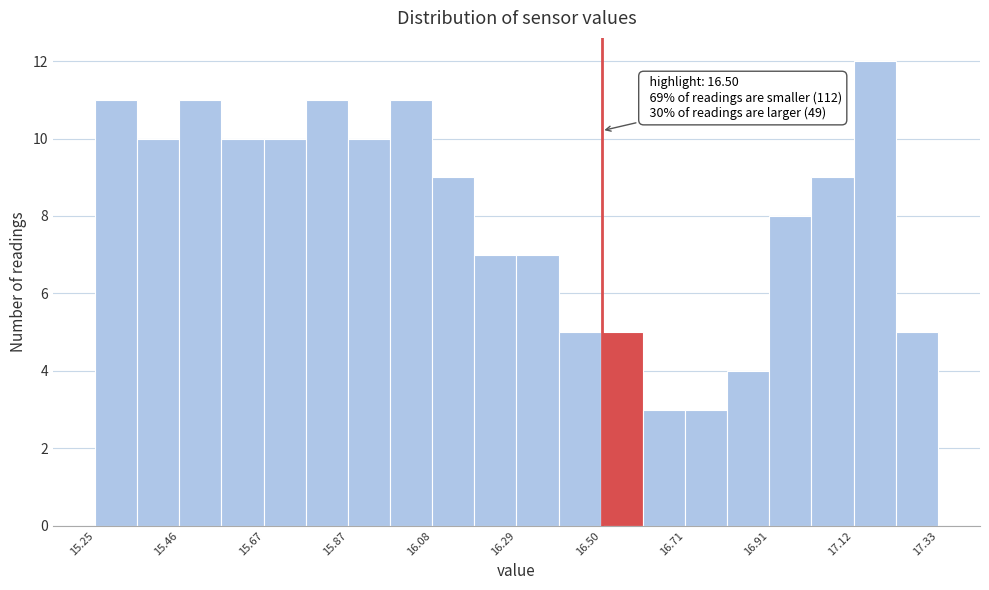

Read against the x-axis, roughly where is the centre of the tallest bar?

17.15